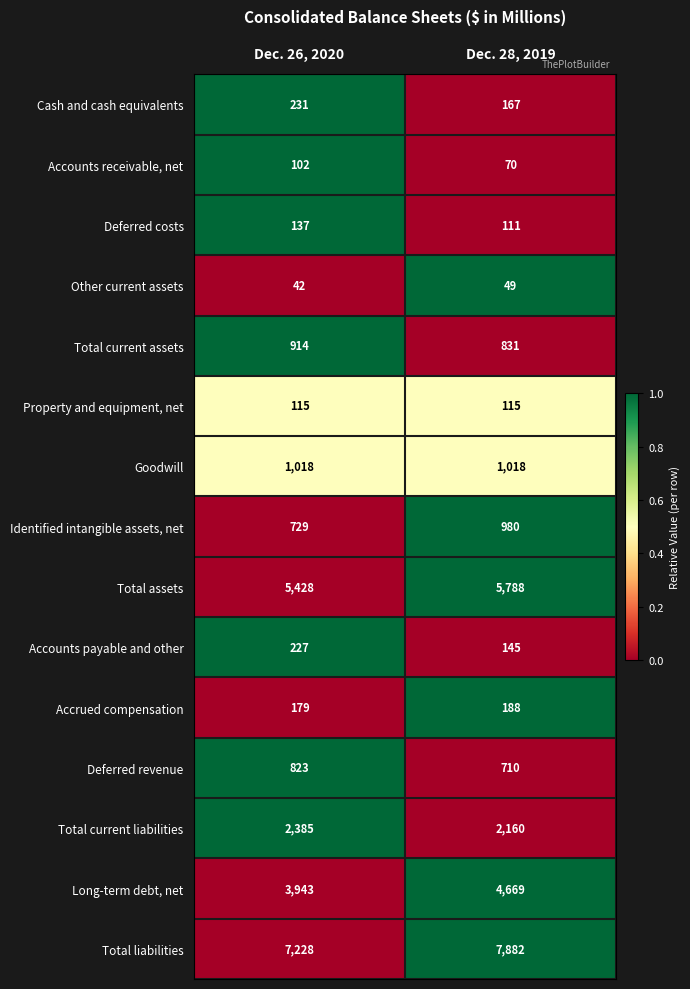

Is it true that Goodwill equals 1441 at Dec. 28, 2019?

False